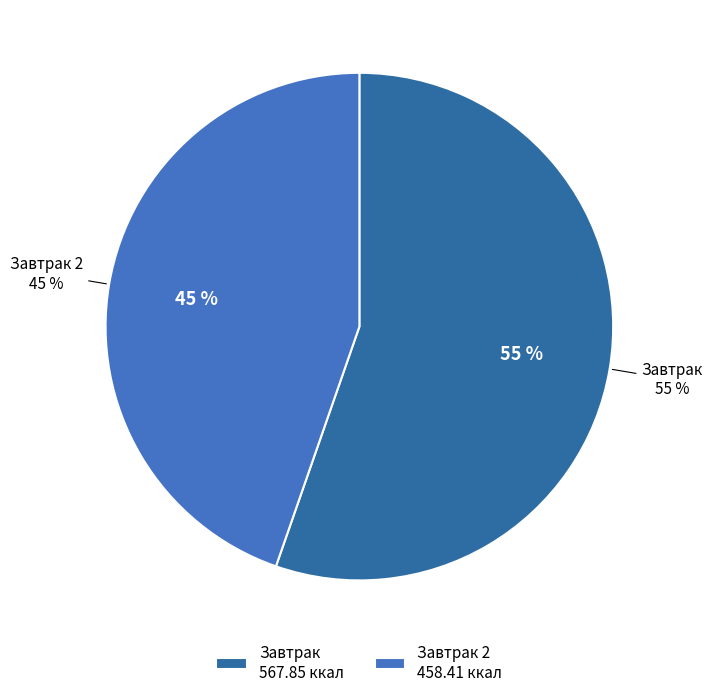

Which category has the smallest portion of the pie?

Завтрак 2